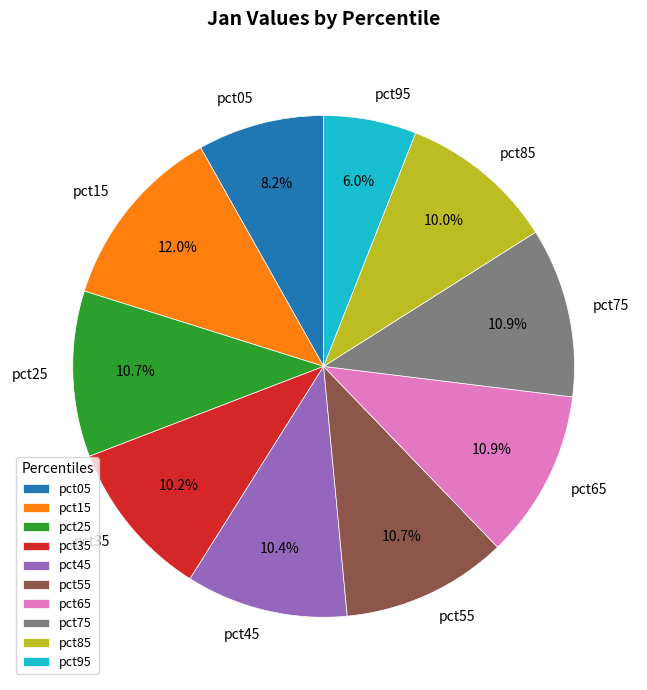

Is pct55 the majority of the pie?

No